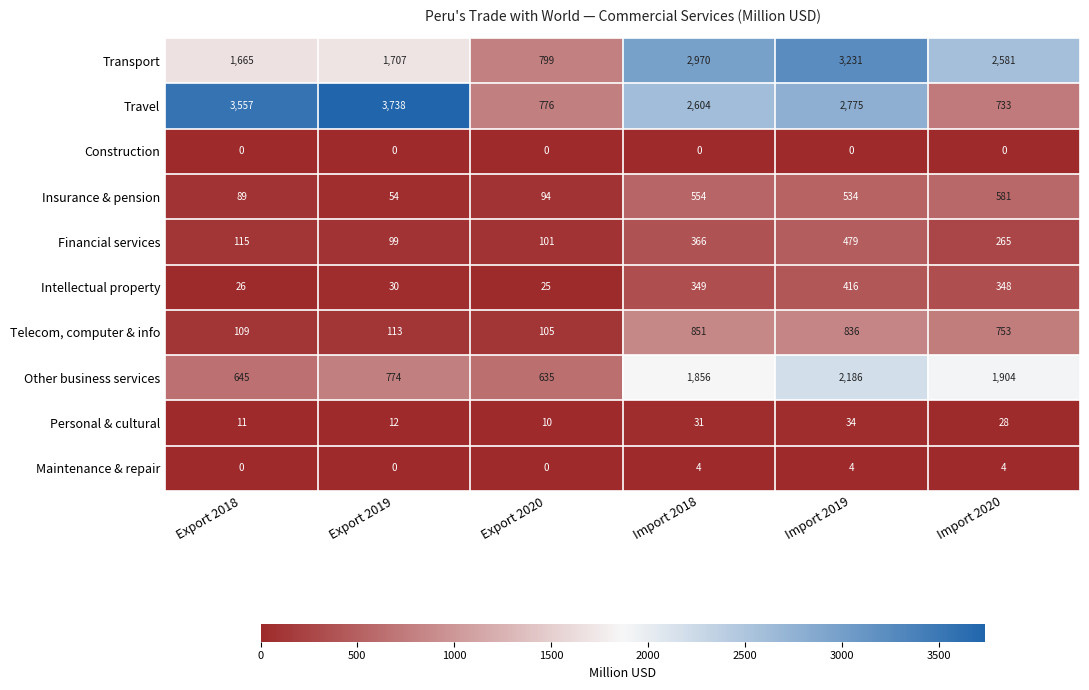

The Maintenance & repair series shows 4 at Import 2019. True or false?

True